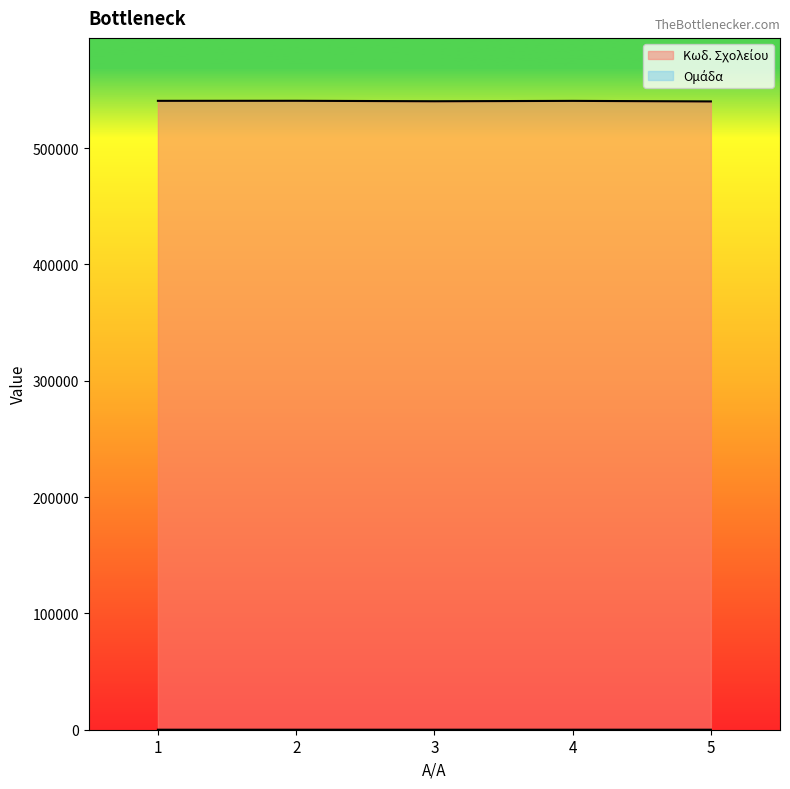

List the series in order of their overall mean, lowest first.

Ομάδα, Κωδ. Σχολείου